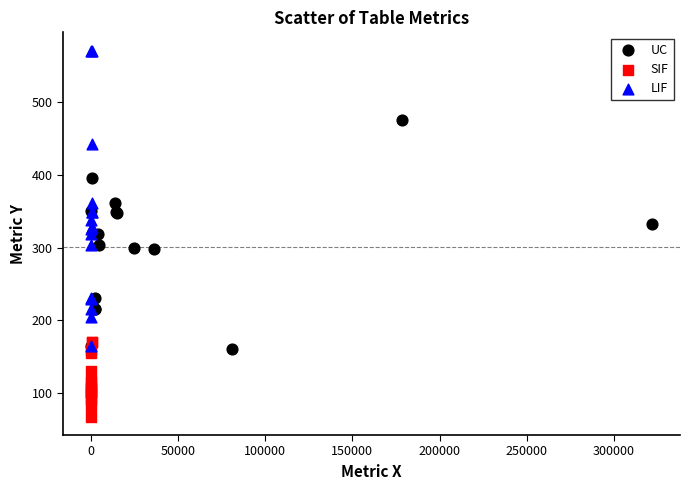

Which series reaches the minimum Y coordinate?

SIF